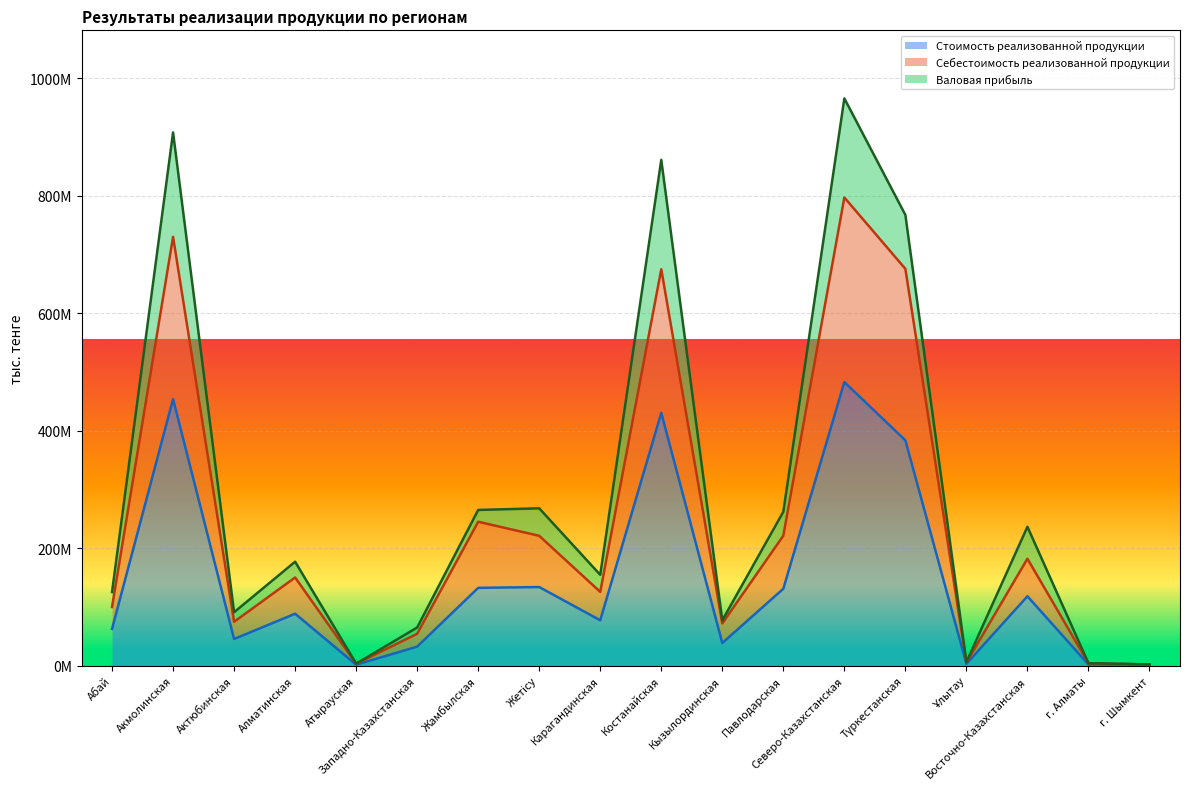

Where is the first local minimum for Себестоимость реализованной продукции?

Актюбинская